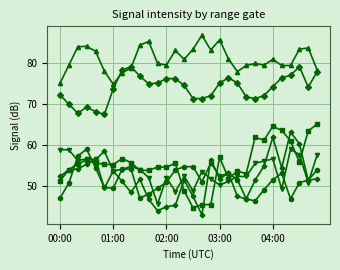

What is the greatest value displayed?

86.9